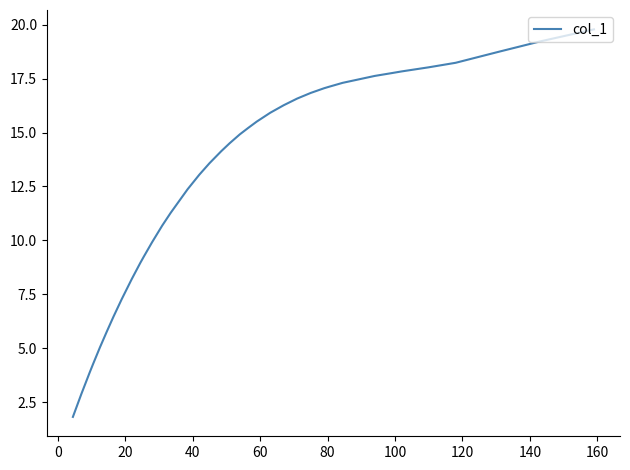

What is the maximum value shown in the chart?

19.8